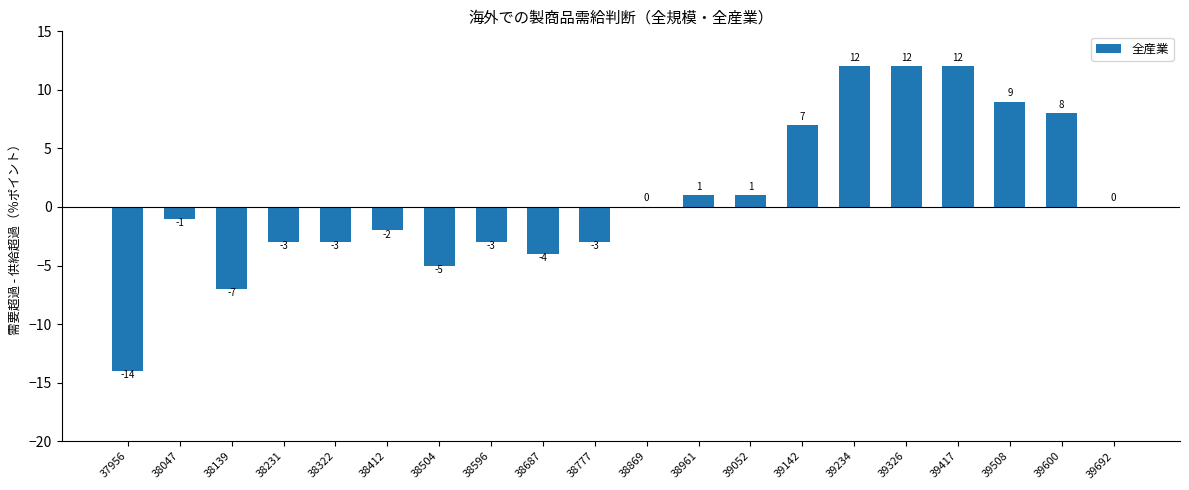

What is the change in value from 38139 to 39508?

+16